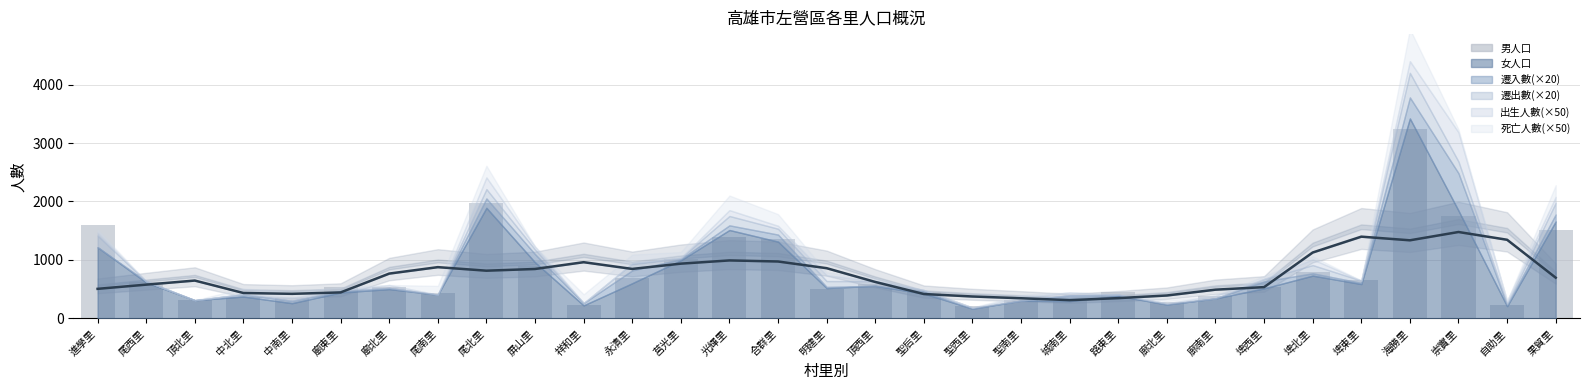

How many categories are shown in the chart?

31